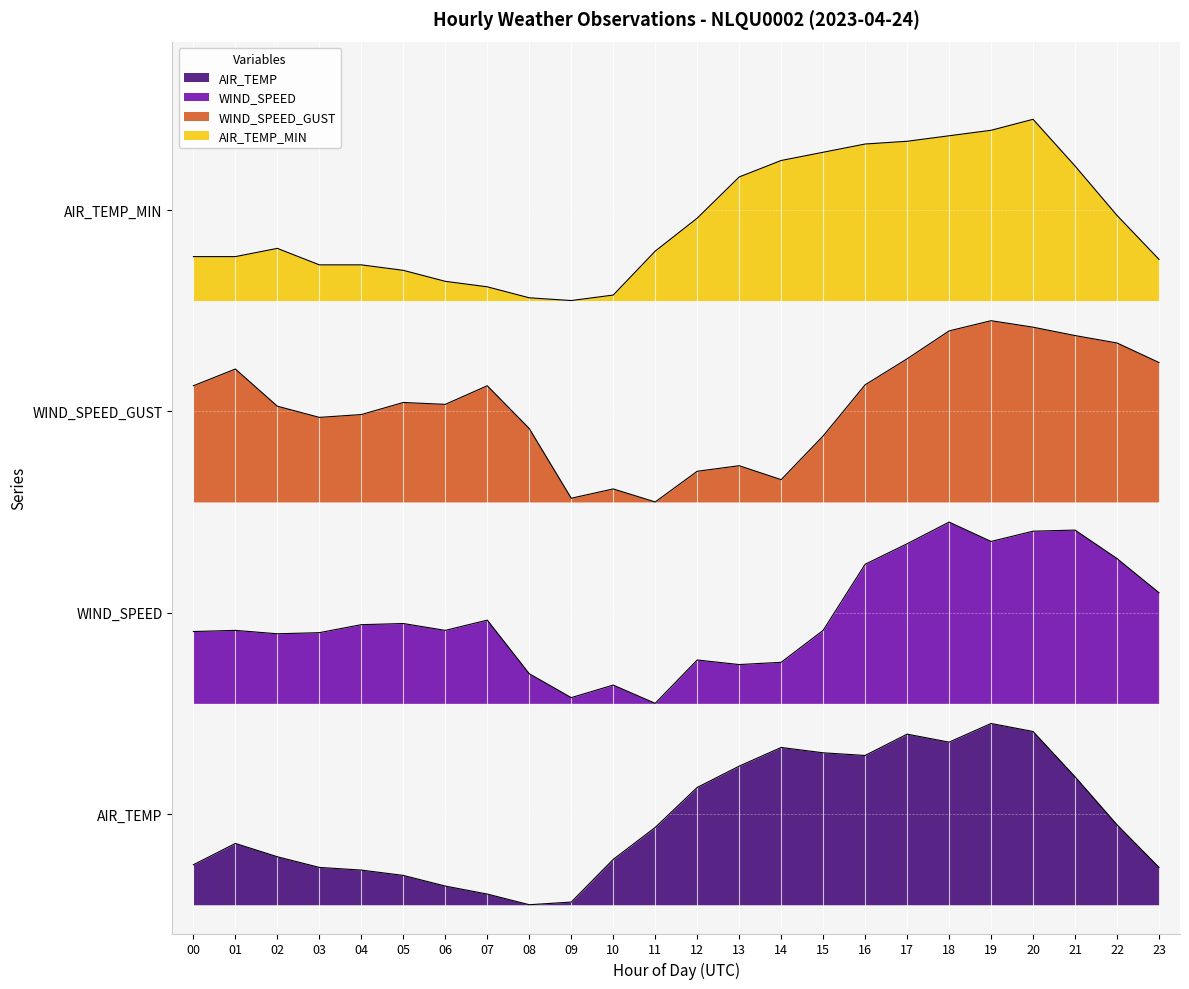

The WIND_SPEED_GUST series shows 4.3 at 13. True or false?

False